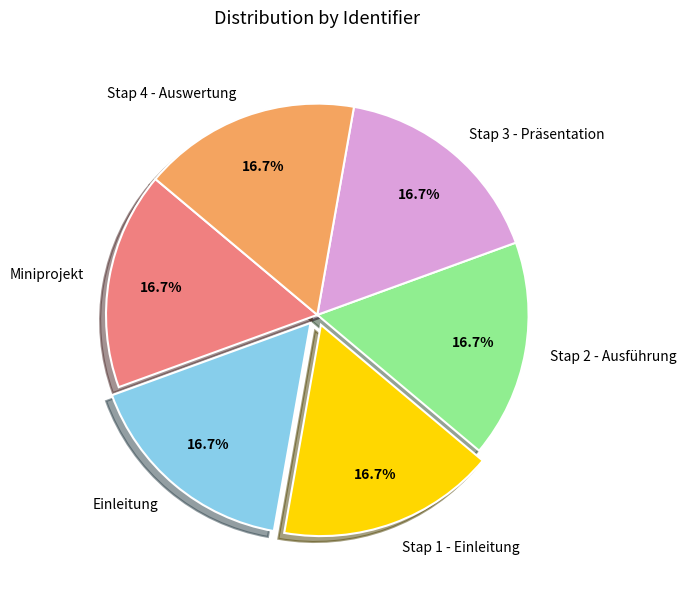

What percentage is NOT represented by Einleitung?

83.3%